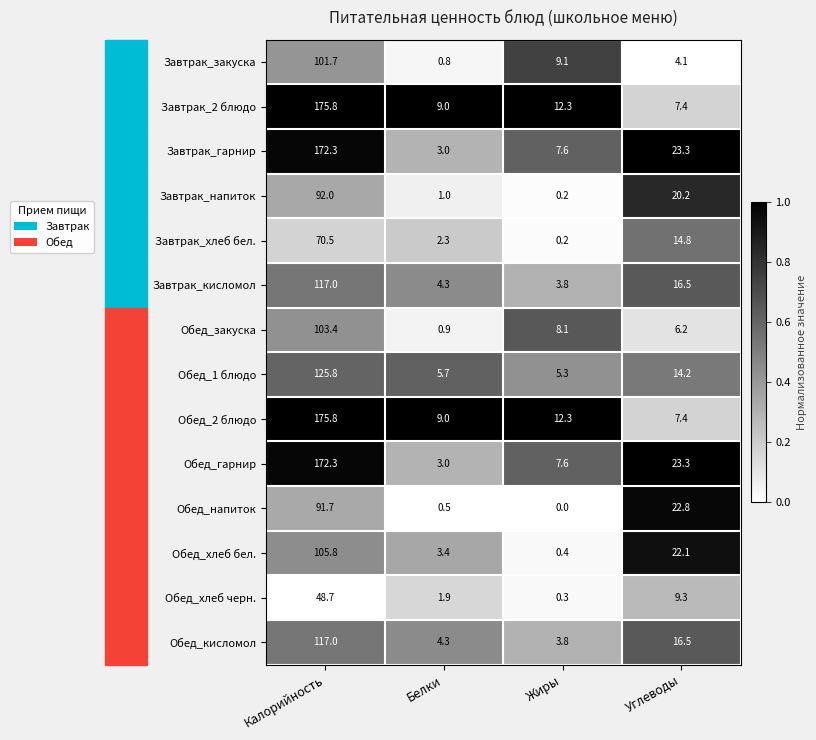

What is the spread (max minus min) of values at Белки?

8.5